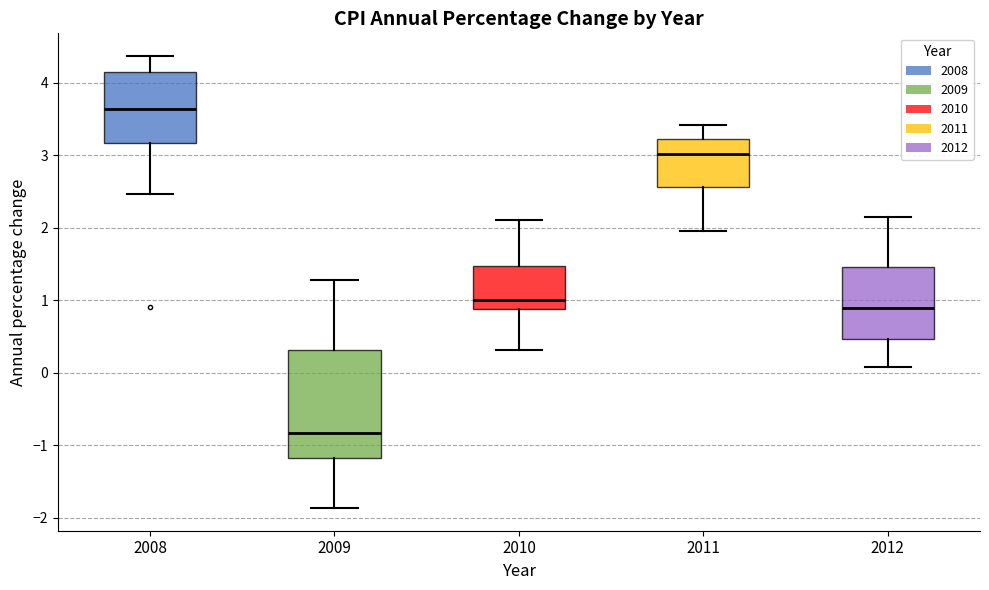

Reading left to right, transcribe this box plot: for each box, give where its median line is, the range the box spans, and where its two whiskers end, as read against the y-axis. The values are not printed on the chart, so give them approximately, as read against the axis.

2008: median 3.6, box 3.2 to 4.1, whiskers 2.5 to 4.4
2009: median -0.8, box -1.2 to 0.3, whiskers -1.9 to 1.3
2010: median 1.0, box 0.9 to 1.5, whiskers 0.3 to 2.1
2011: median 3.0, box 2.6 to 3.2, whiskers 2.0 to 3.4
2012: median 0.9, box 0.5 to 1.5, whiskers 0.1 to 2.2